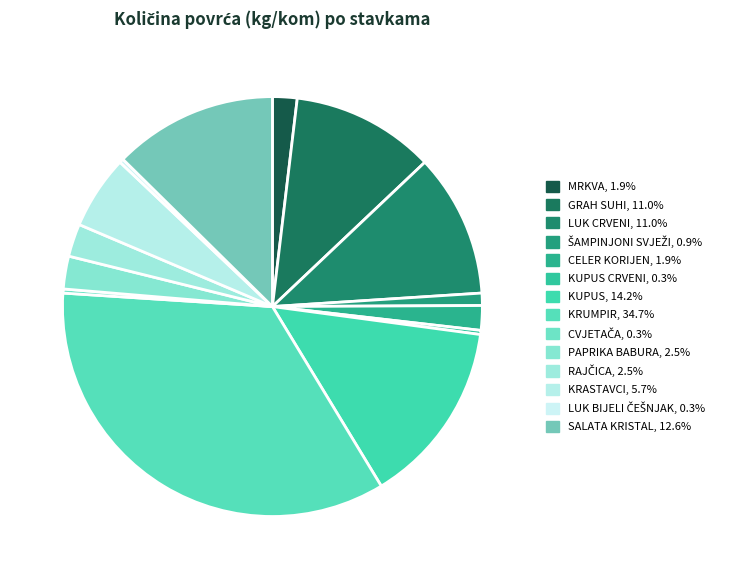

Is there a majority slice in this chart?

No